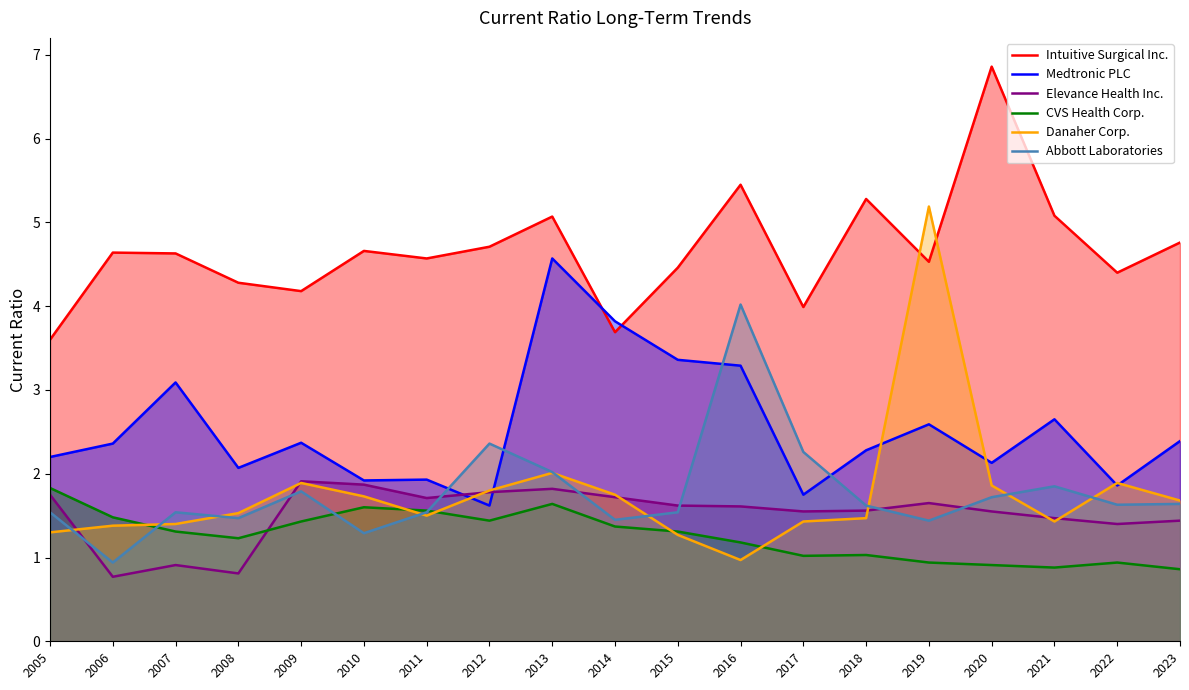

The CVS Health Corp. series shows 1.3 at 2015. True or false?

True